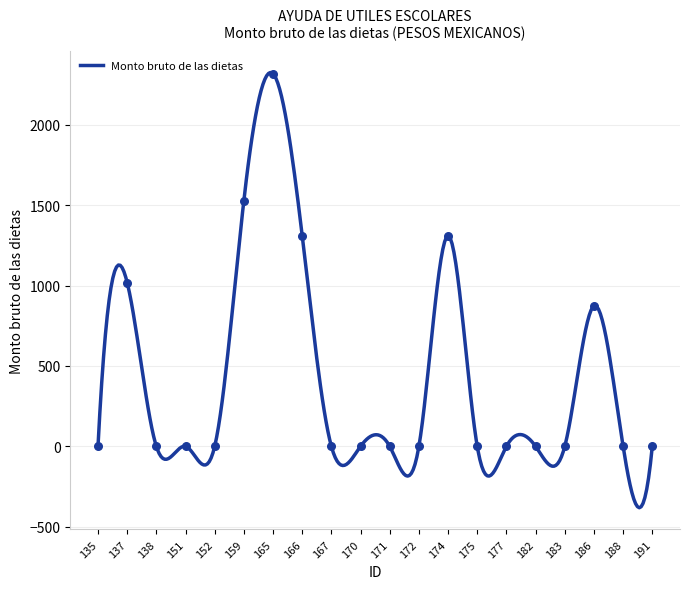

What is the change in value from 159 to 171?

-1529